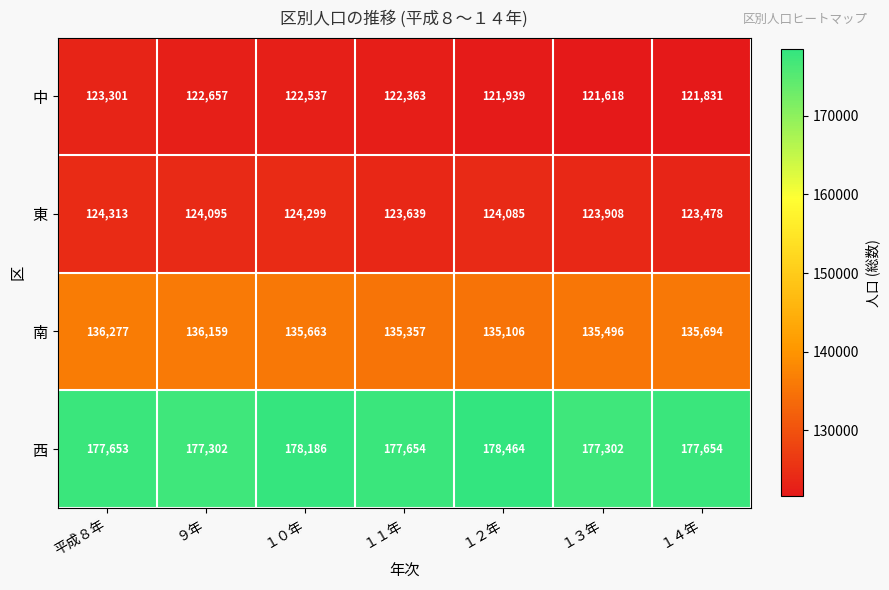

Which series has the largest range (max minus min)?

中